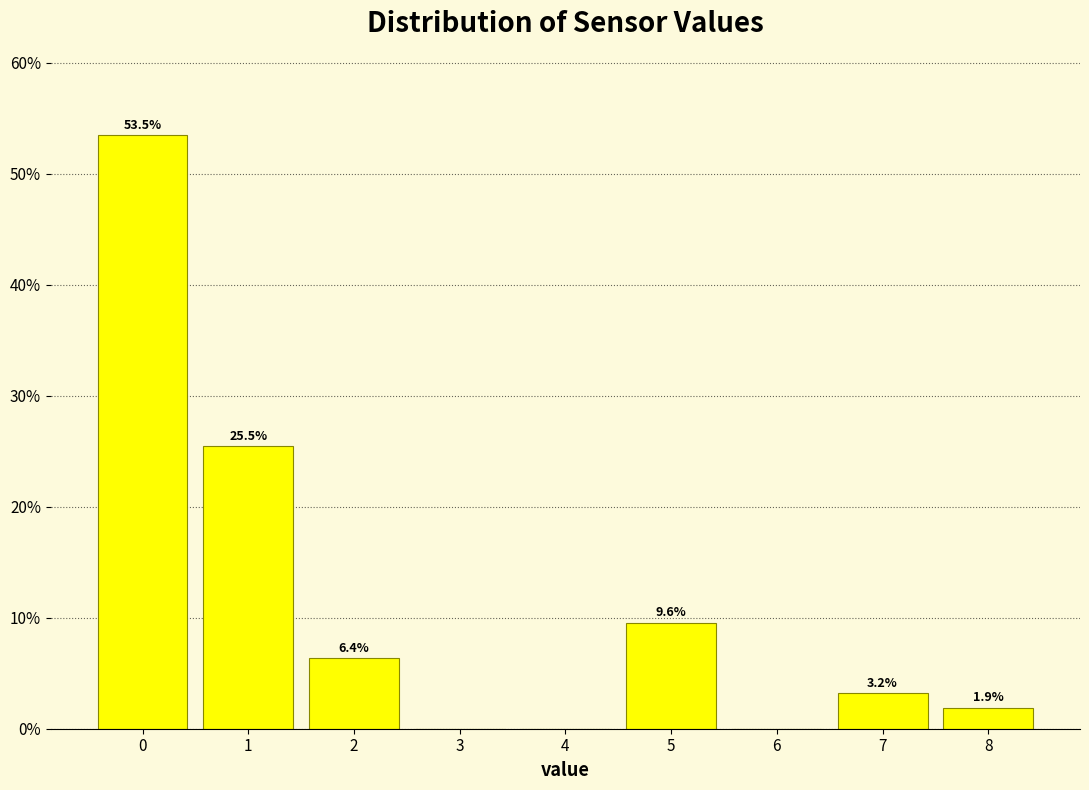

Which range on the x-axis has the tallest bar?

-0.5 to 0.5